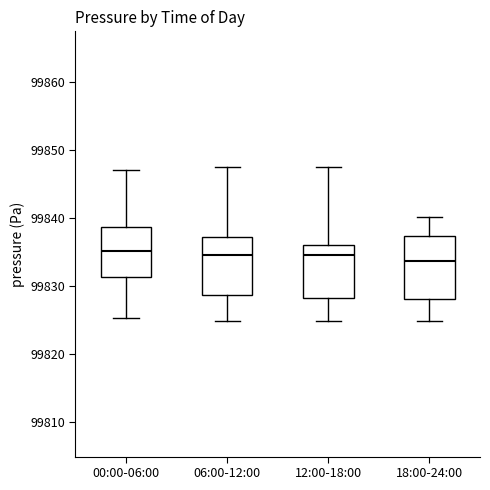

Reading left to right, transcribe this box plot: for each box, give where its median line is, the range the box spans, and where its two whiskers end, as read against the y-axis. The values are not printed on the chart, so give them approximately, as read against the axis.

00:00-06:00: median 99835, box 99831 to 99839, whiskers 99825 to 99847
06:00-12:00: median 99835, box 99829 to 99837, whiskers 99825 to 99847
12:00-18:00: median 99835, box 99828 to 99836, whiskers 99825 to 99847
18:00-24:00: median 99834, box 99828 to 99837, whiskers 99825 to 99840